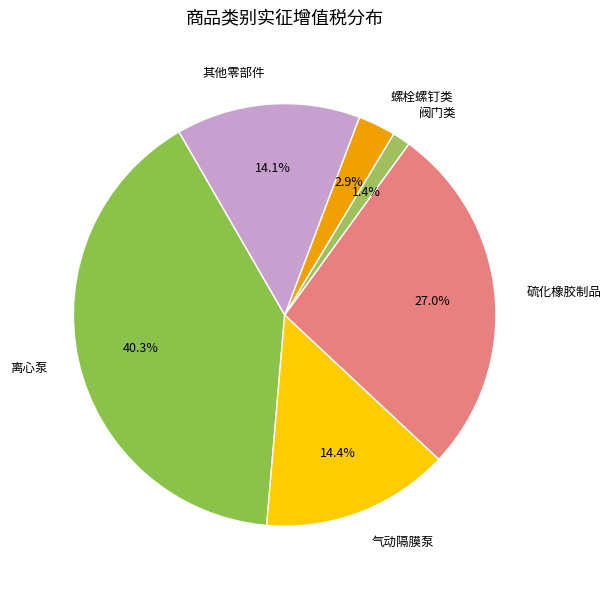

What is the largest slice in the pie chart?

离心泵